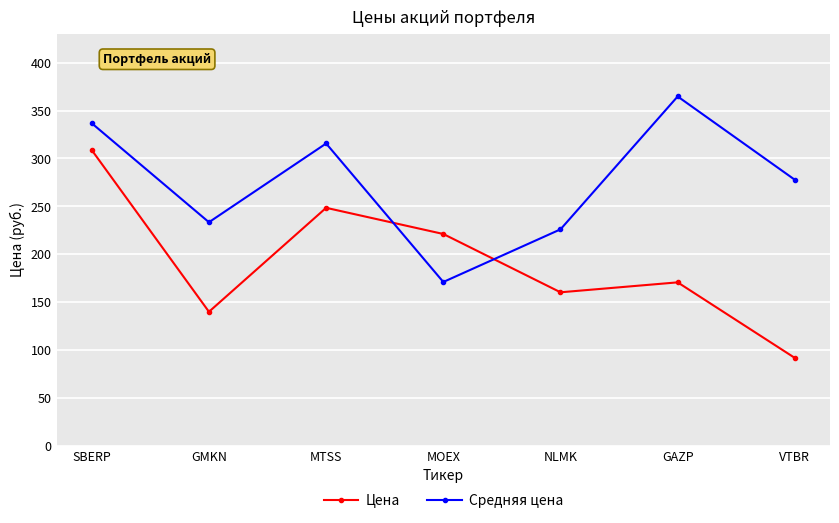

Is the value of Цена at NLMK greater than the value of Средняя цена at GMKN?

No